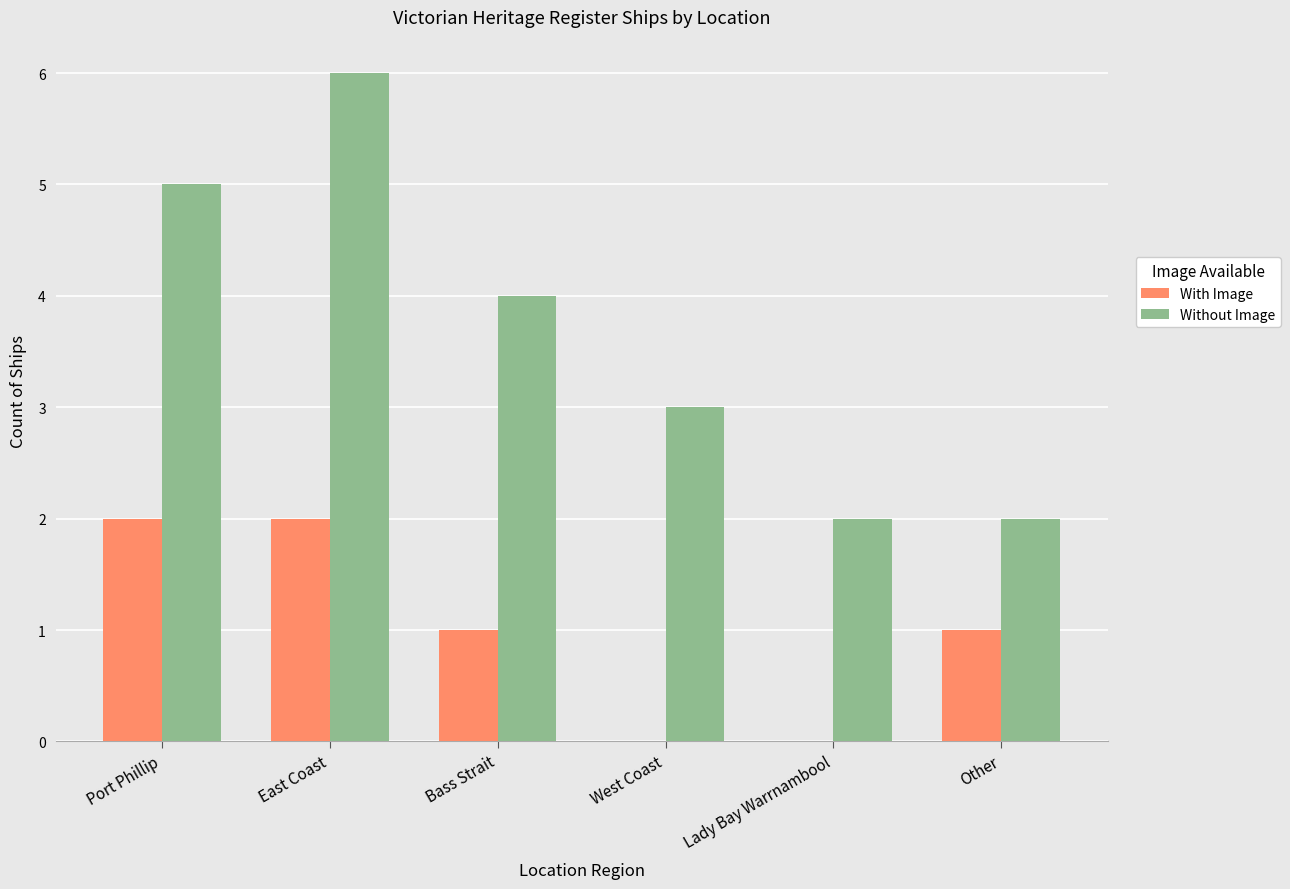

Between East Coast and Bass Strait, which series saw the biggest shift?

Without Image